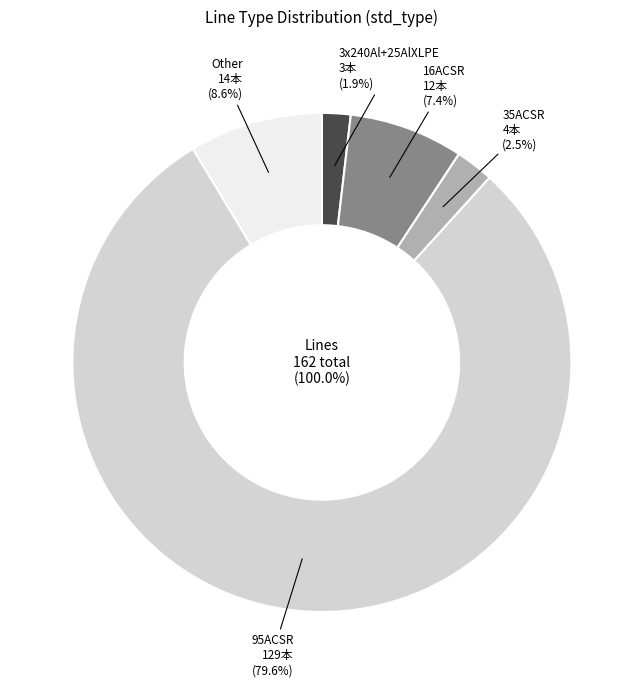

What is the change in value from 3x240Al+25AlXLPE to 35ACSR?

+1